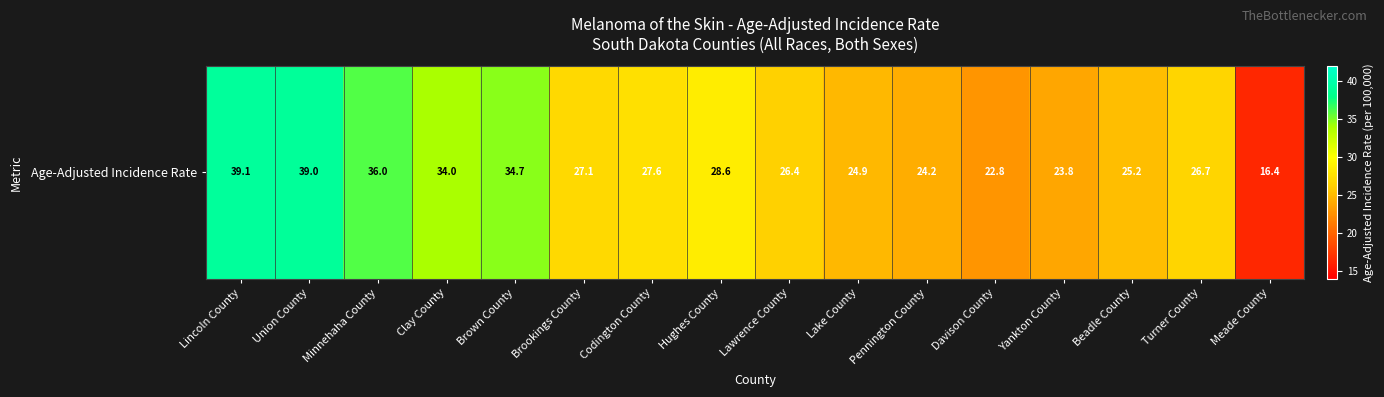

Reading left to right, what are all the values shown in this chart?

Lincoln County=39.1	Union County=39.0	Minnehaha County=36.0	Clay County=34.0	Brown County=34.7	Brookings County=27.1	Codington County=27.6	Hughes County=28.6	Lawrence County=26.4	Lake County=24.9	Pennington County=24.2	Davison County=22.8	Yankton County=23.8	Beadle County=25.2	Turner County=26.7	Meade County=16.4